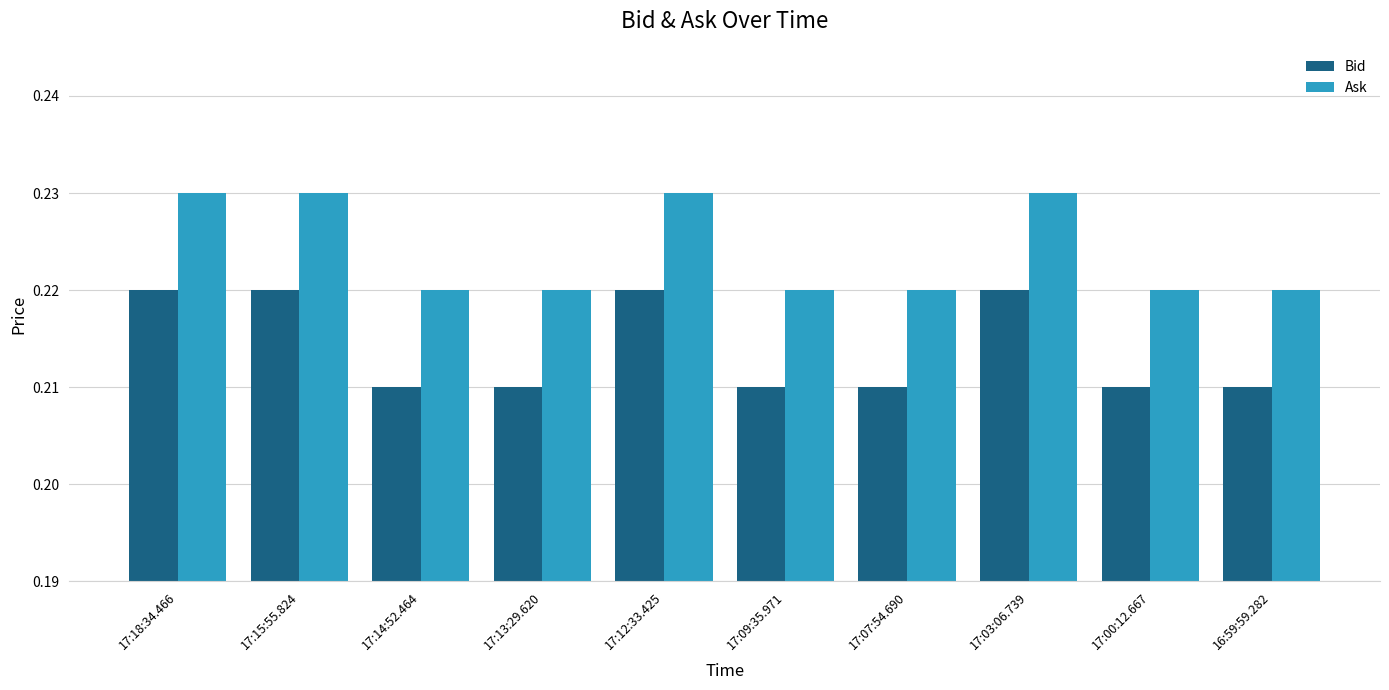

Count the Bid values in the range 0 to 1.

10